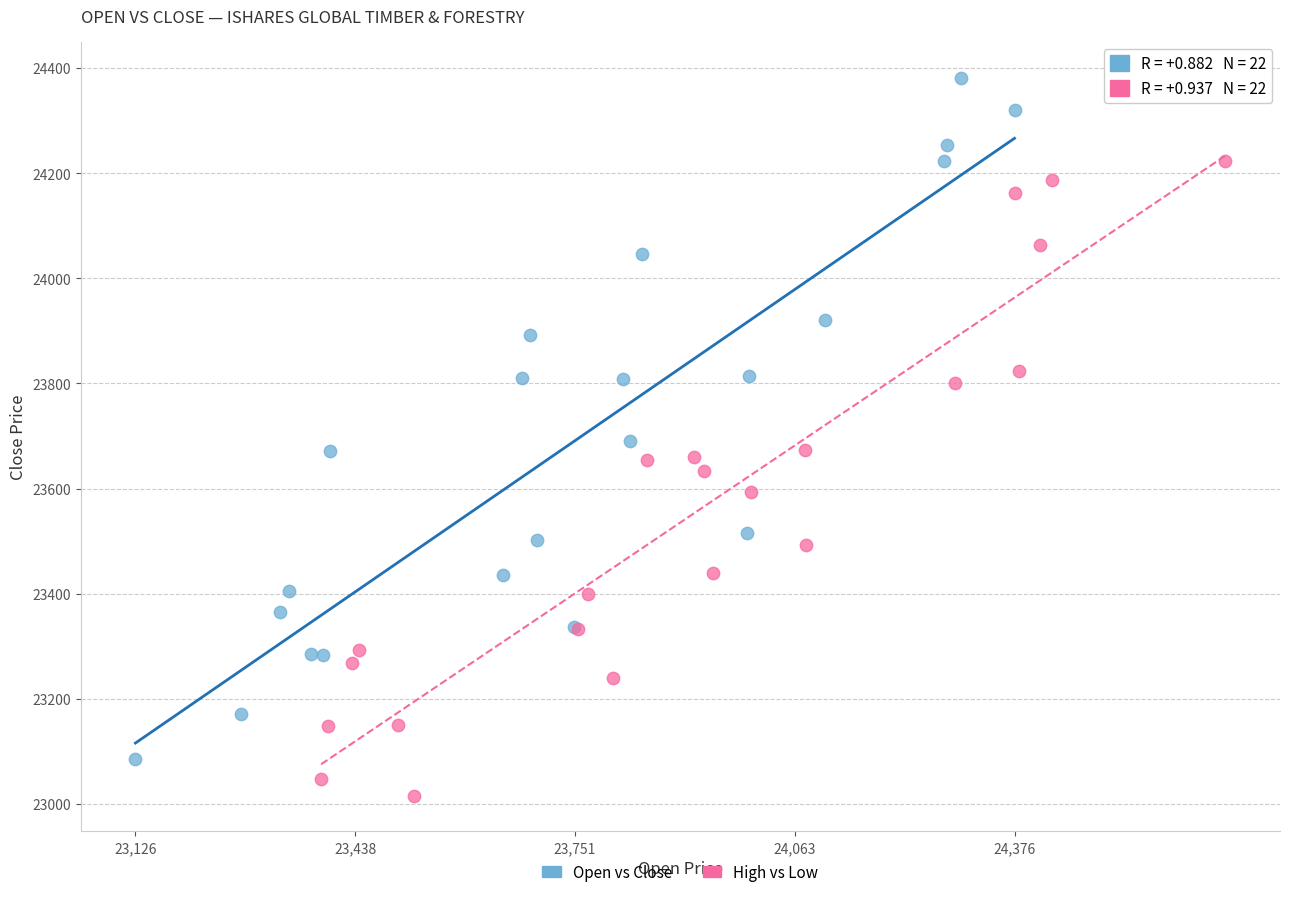

Which series has the widest spread of Y values?

Open vs Close